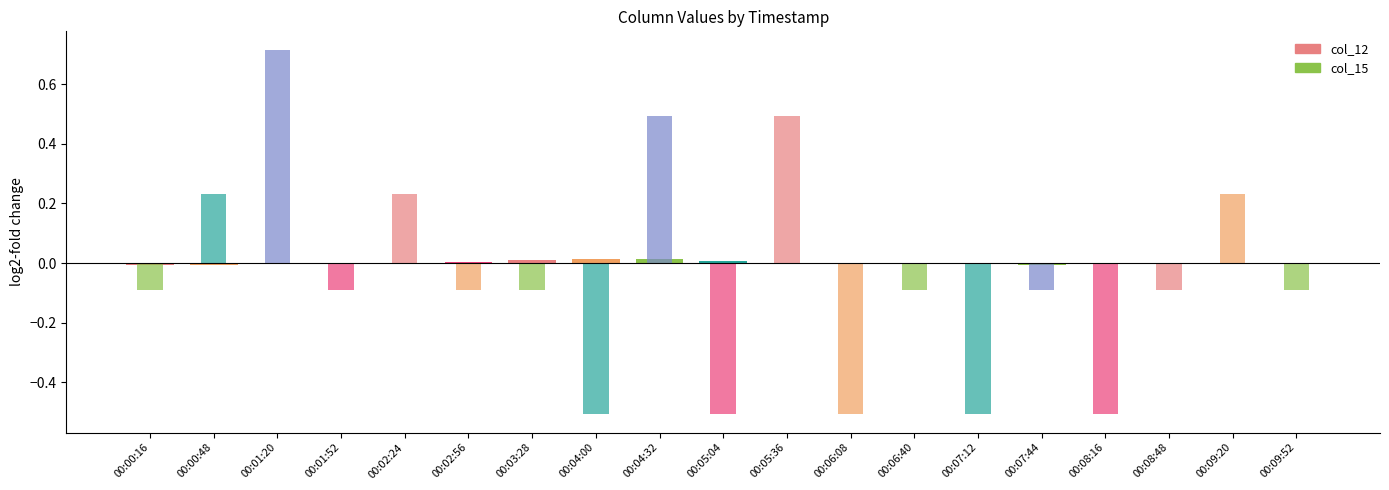

Which label corresponds to the smallest value in the chart?

00:04:00